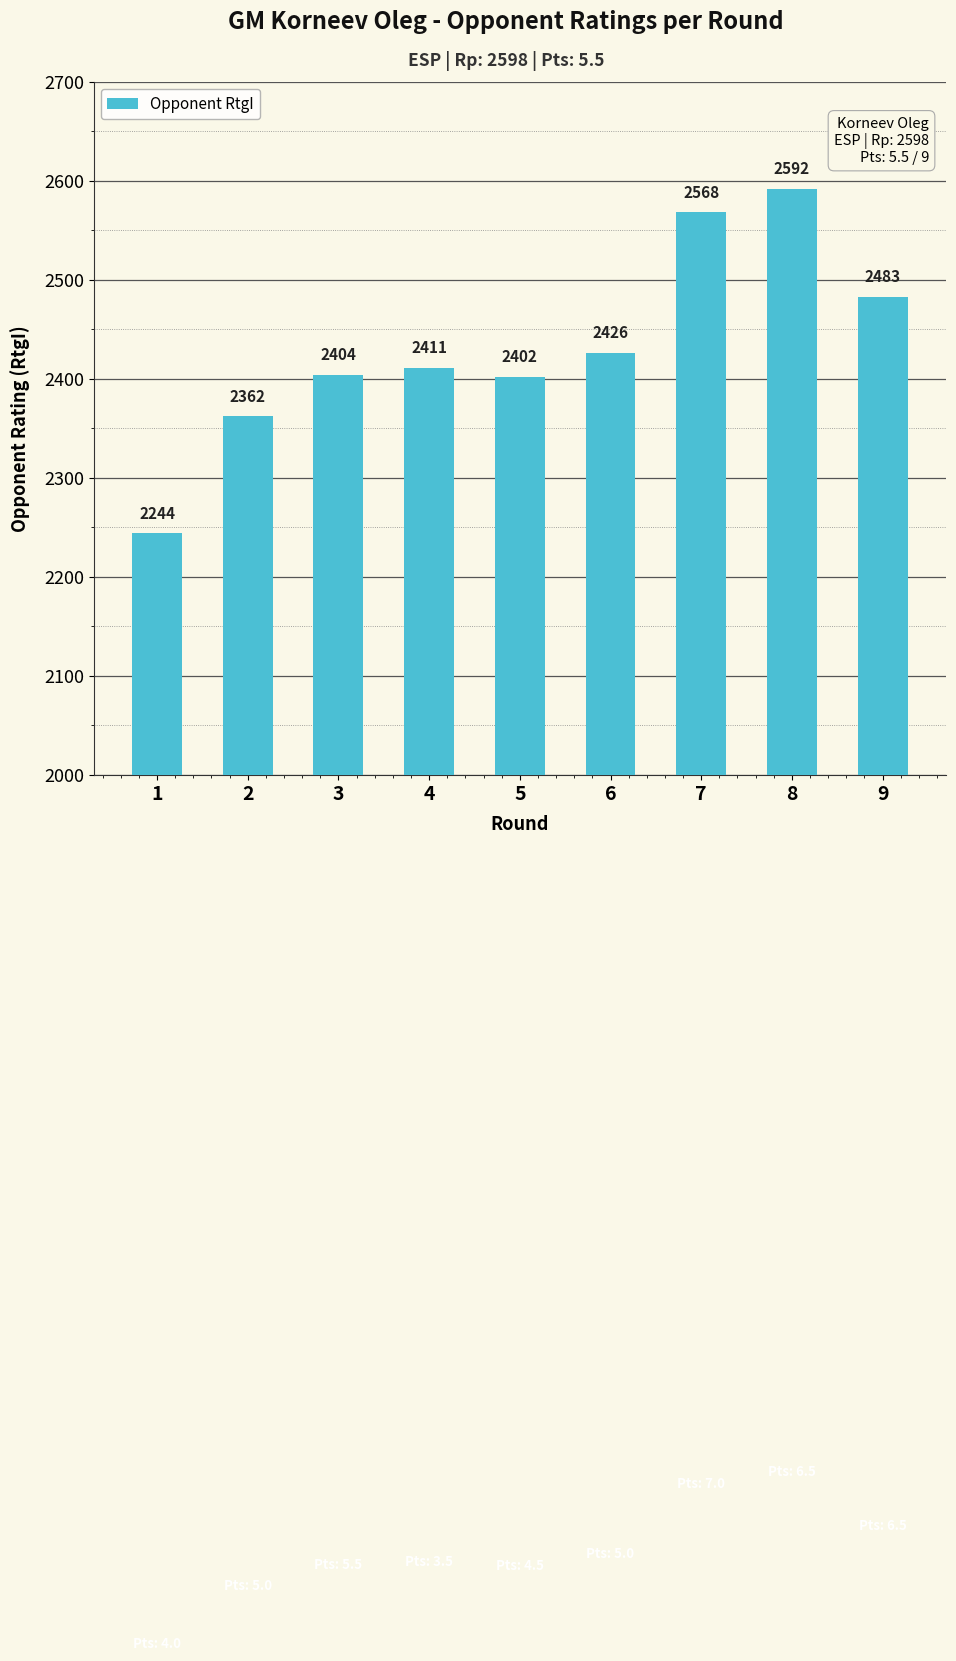

List the labels in order of value, smallest first.

1, 2, 5, 3, 4, 6, 9, 7, 8